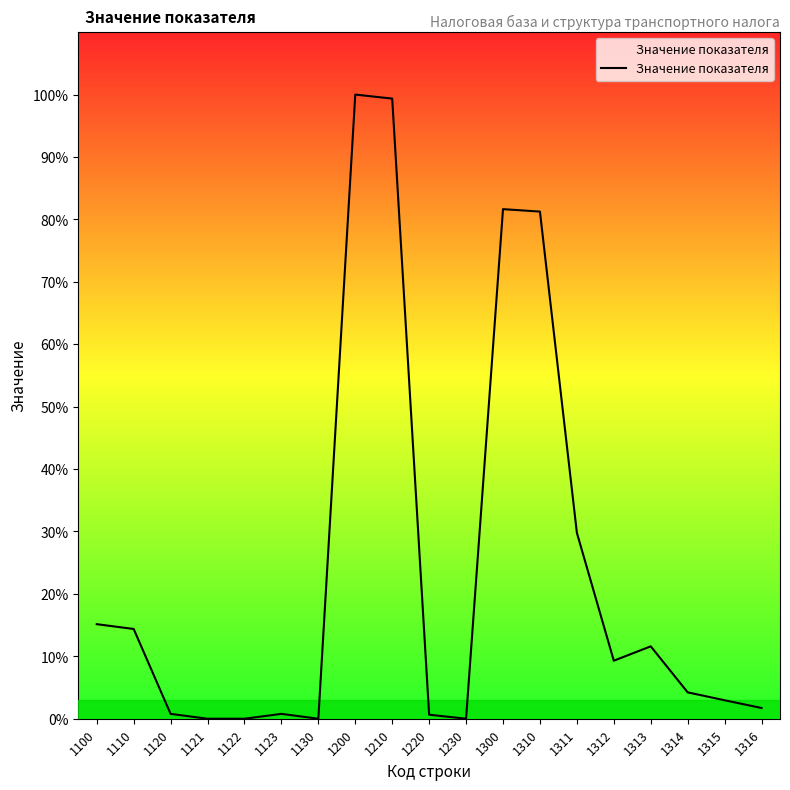

Between 1300 and 1310, which is larger?

1300